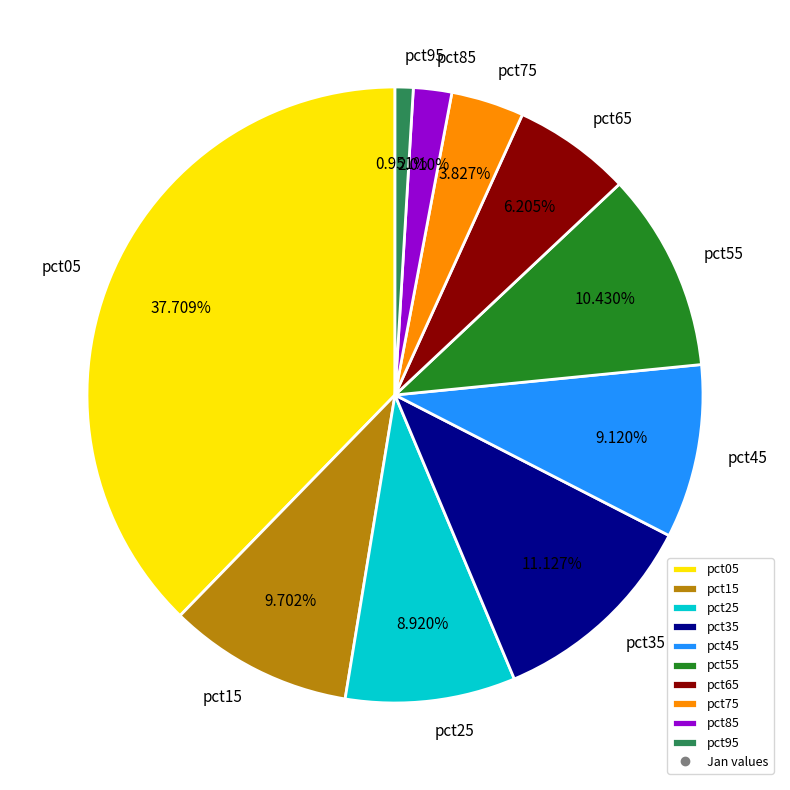

Is the sum of pct35 and pct95 greater than half?

No